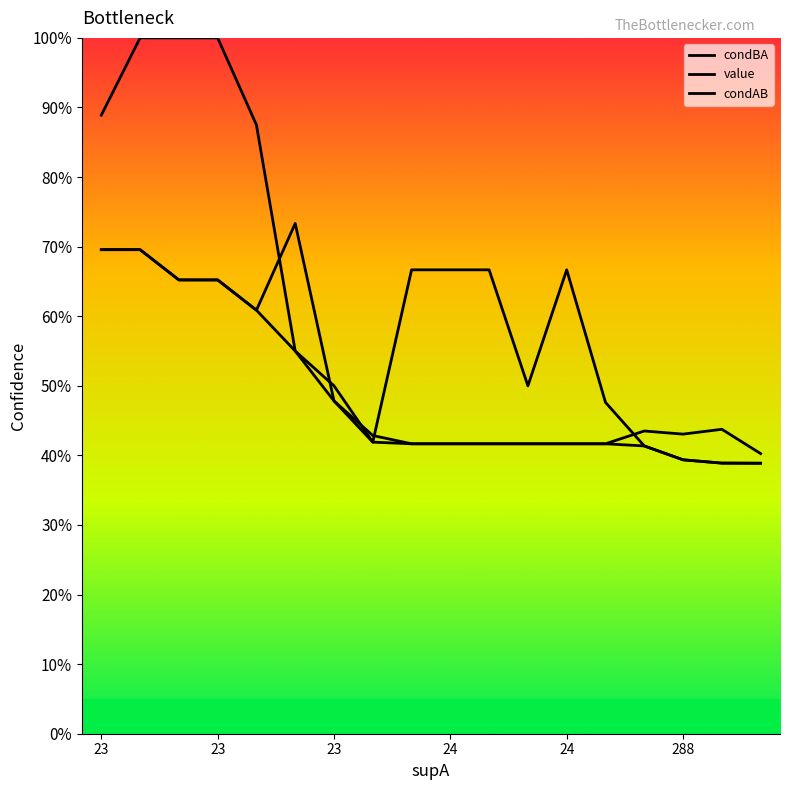

At which category does condAB reach its first local peak?

288